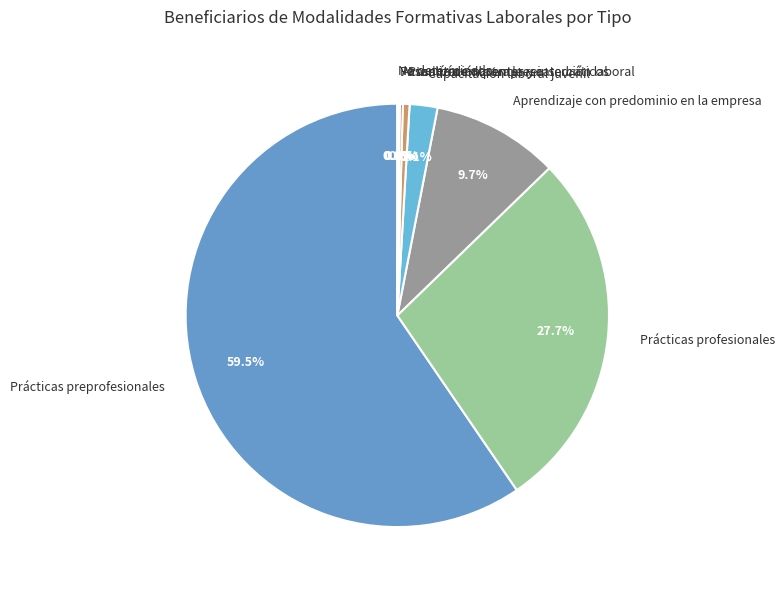

Do Aprendizaje con predominio en la empresa and Pasantía en la empresa together represent more than half of the pie?

No